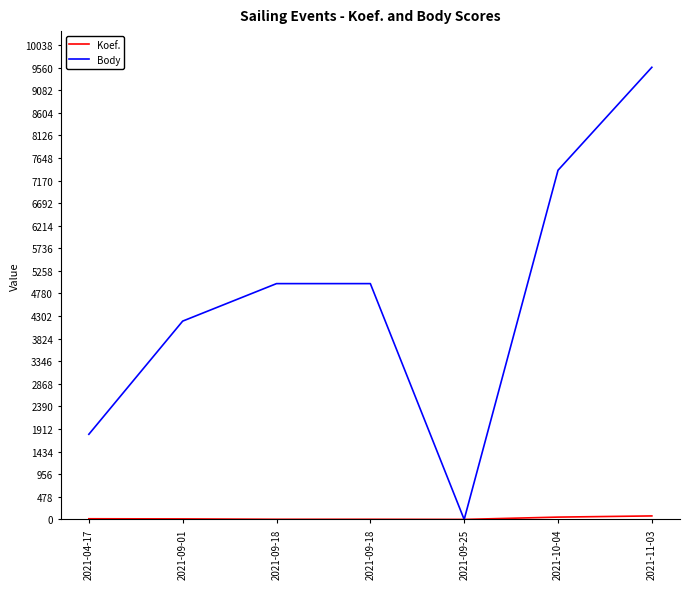

The Koef. series shows 15 at 2021-04-17. True or false?

True